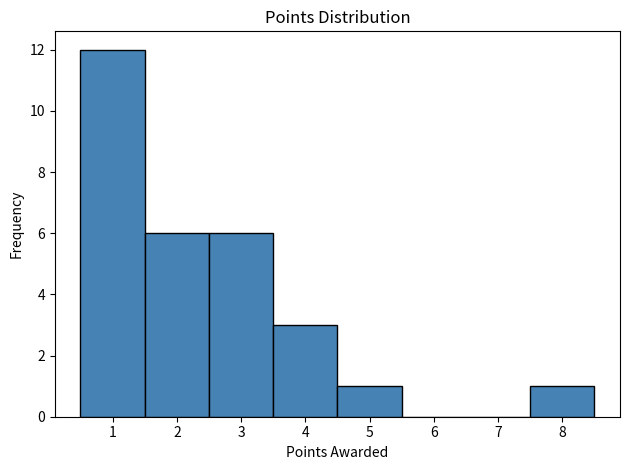

Reading left to right, list every bar in this chart as the range it spans on the x-axis followed by its height. The values are not printed on the chart, so give them approximately, as read against the axis.

0.5 to 1.5: 12
1.5 to 2.5: 6
2.5 to 3.5: 6
3.5 to 4.5: 3
4.5 to 5.5: 1
5.5 to 6.5: 0
6.5 to 7.5: 0
7.5 to 8.5: 1